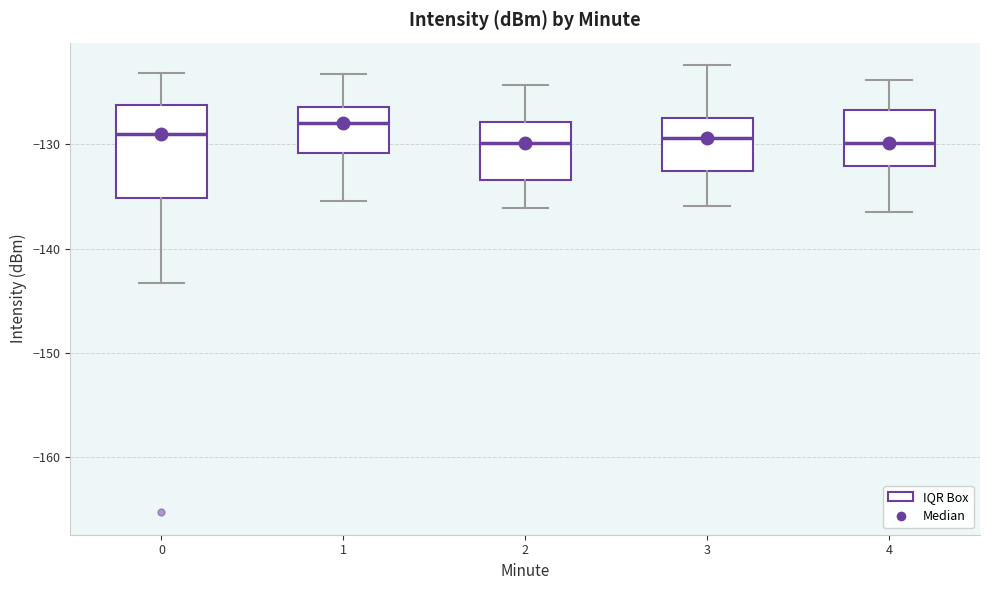

Reading left to right, read every box against the y-axis: the position of its median line, the range the box covers, and the ends of its whiskers. The values are not printed on the chart, so give them approximately, as read against the axis.

0: median -129, box -135 to -126, whiskers -143 to -123
1: median -128, box -131 to -126, whiskers -135 to -123
2: median -130, box -133 to -128, whiskers -136 to -124
3: median -129, box -133 to -127, whiskers -136 to -122
4: median -130, box -132 to -127, whiskers -136 to -124